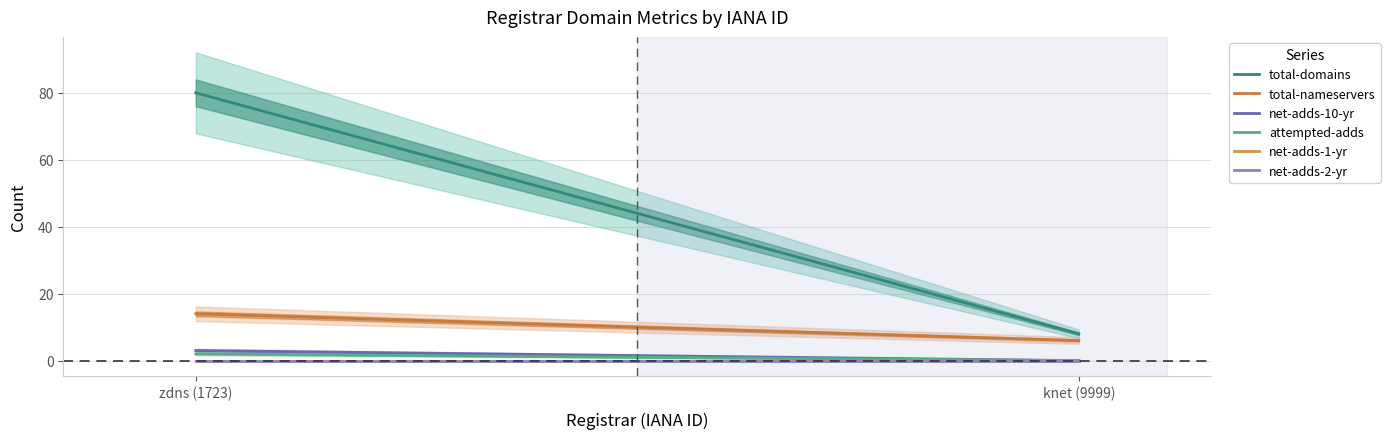

Is the value of net-adds-2-yr at zdns (1723) greater than the value of net-adds-10-yr at knet (9999)?

No